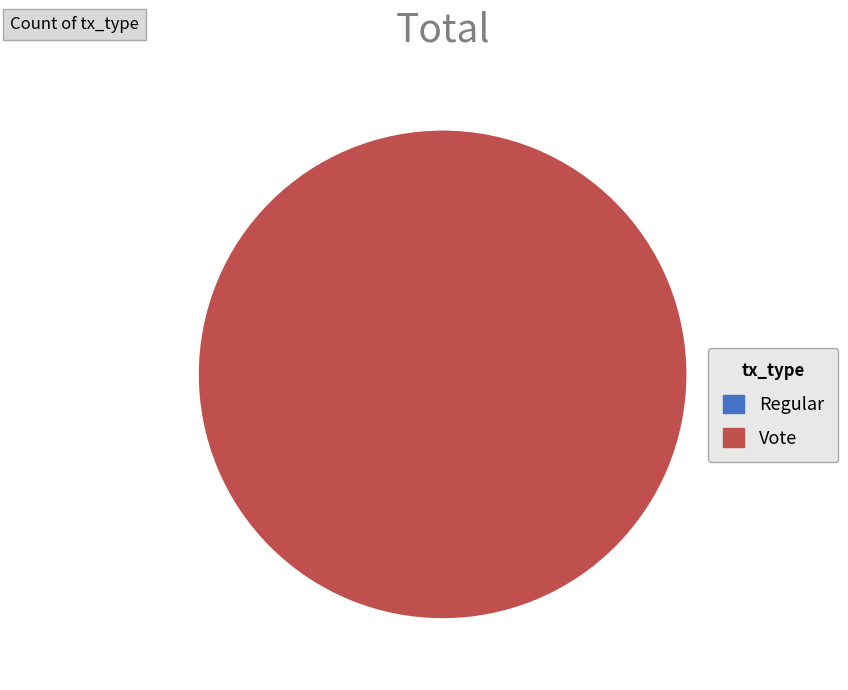

Is it true that Vote is 86% of the pie?

False